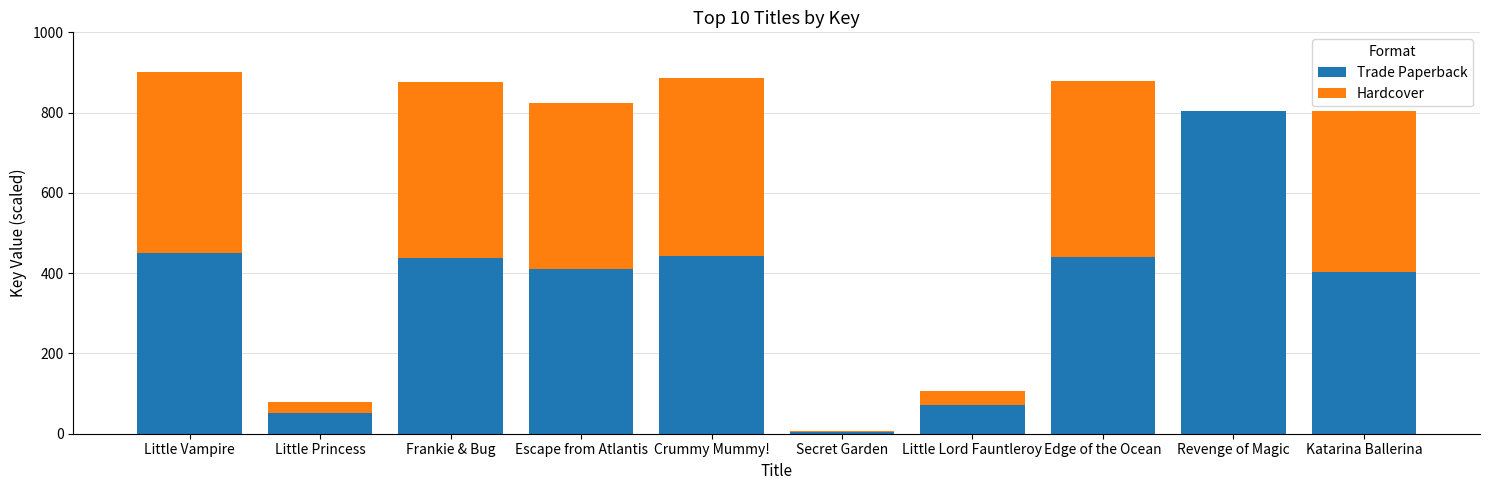

What is the sum of the Trade Paperback values at Frankie & Bug and Escape from Atlantis?

849.8